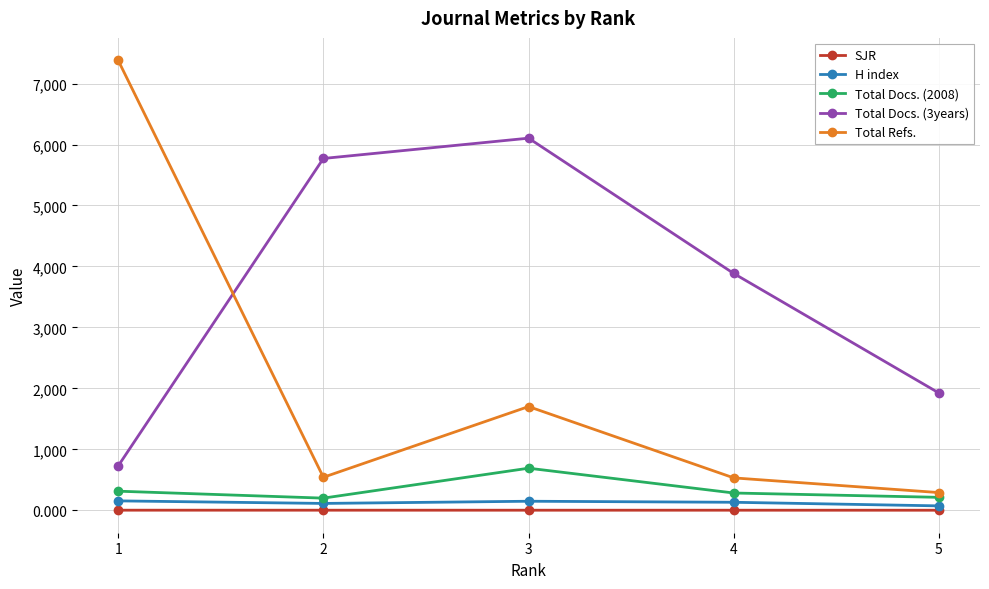

What is the greatest value displayed?

7380.0